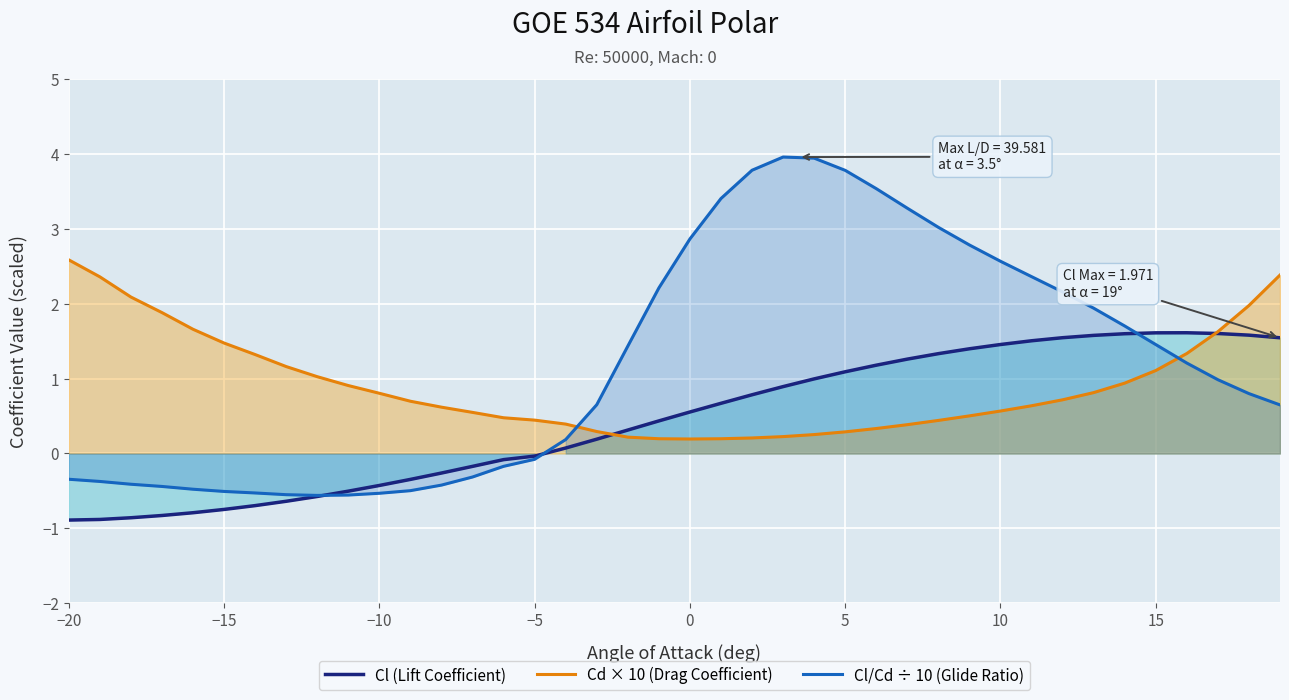

What is the smallest value displayed?

-0.9